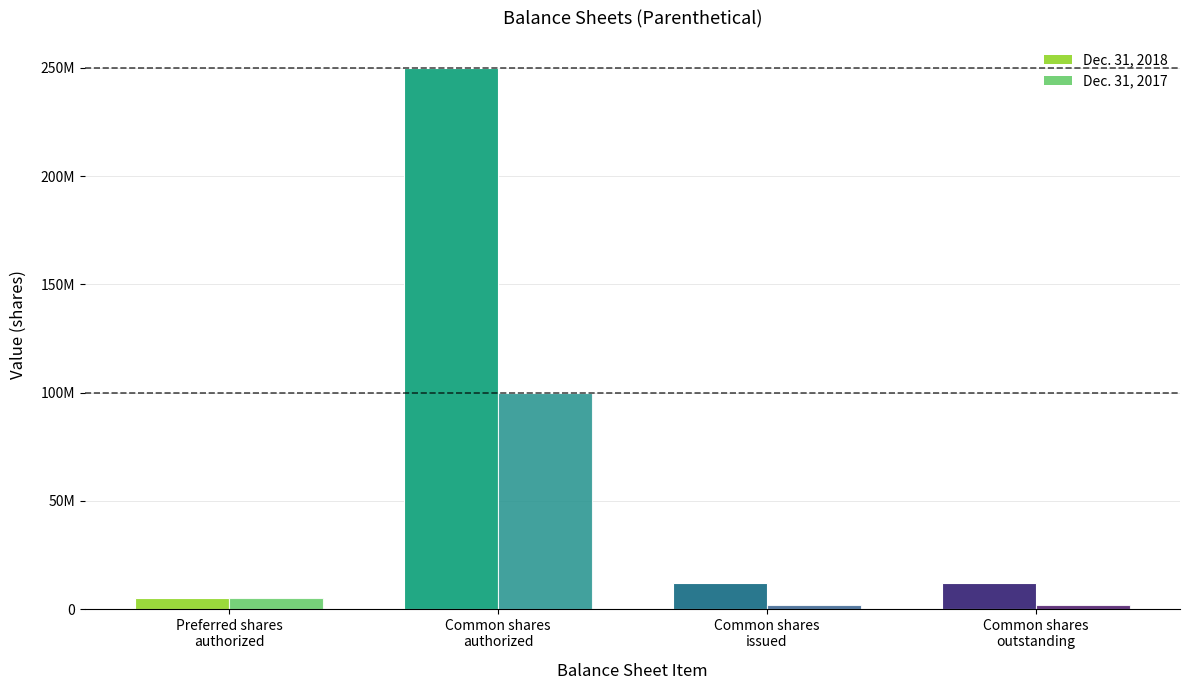

What is the sum of all Dec. 31, 2017 values?

108946078.0